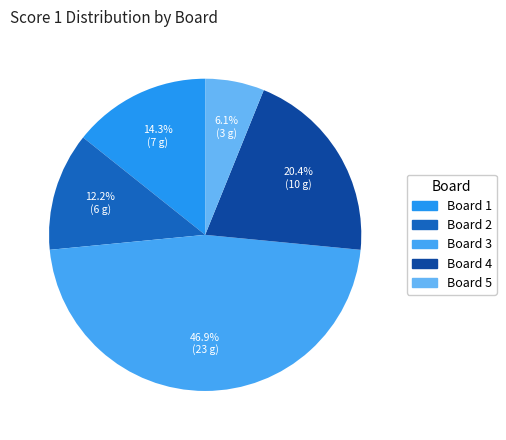

What is the smallest slice in the pie chart?

Board 5